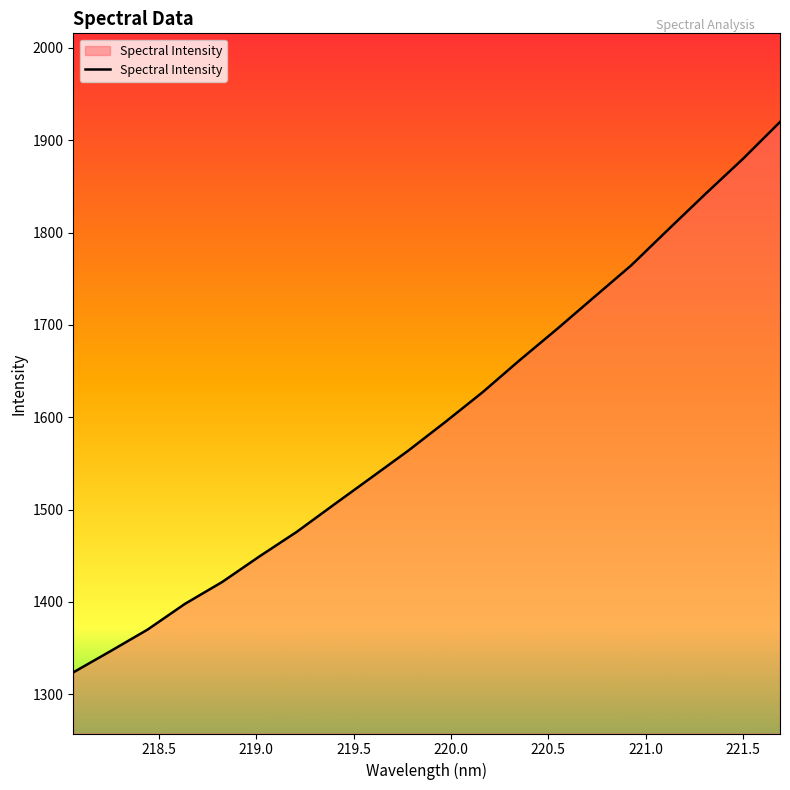

What is the greatest value displayed?

1919.7